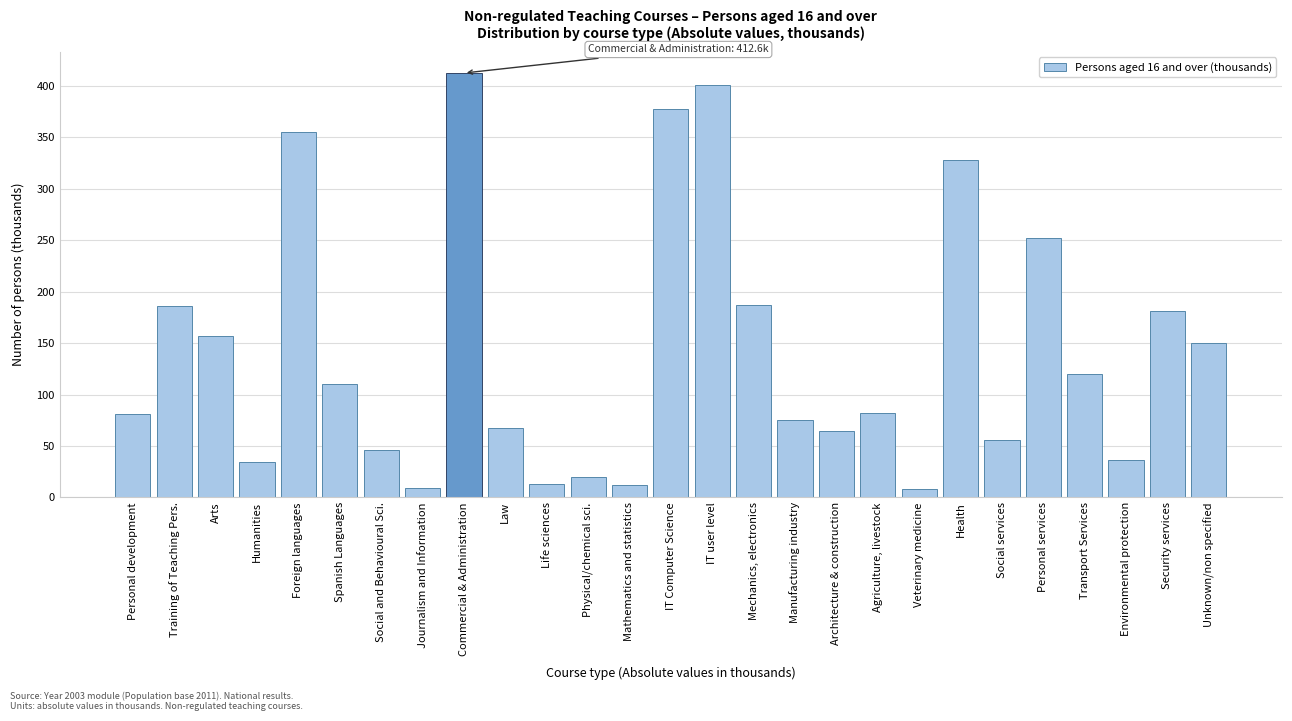

What value does the data have at Spanish Languages?

109.8